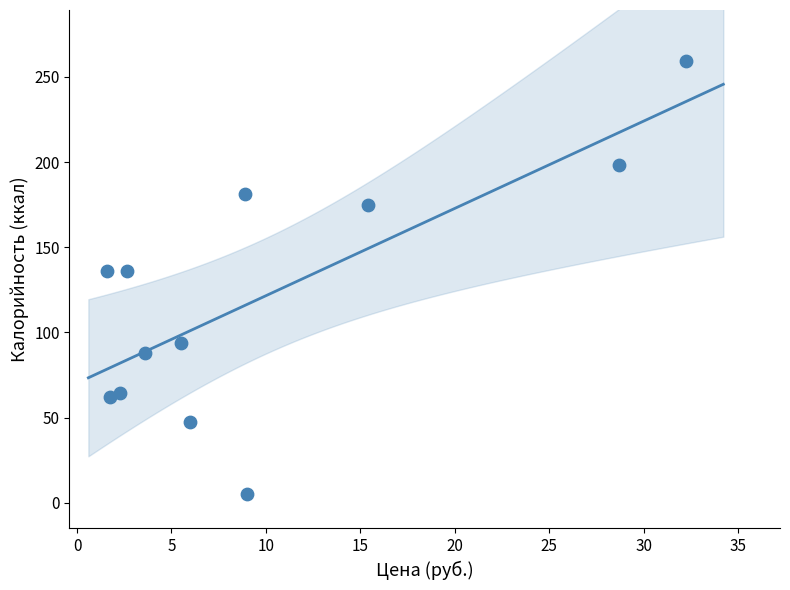

What is the range of Y values (max minus min)?

254.2